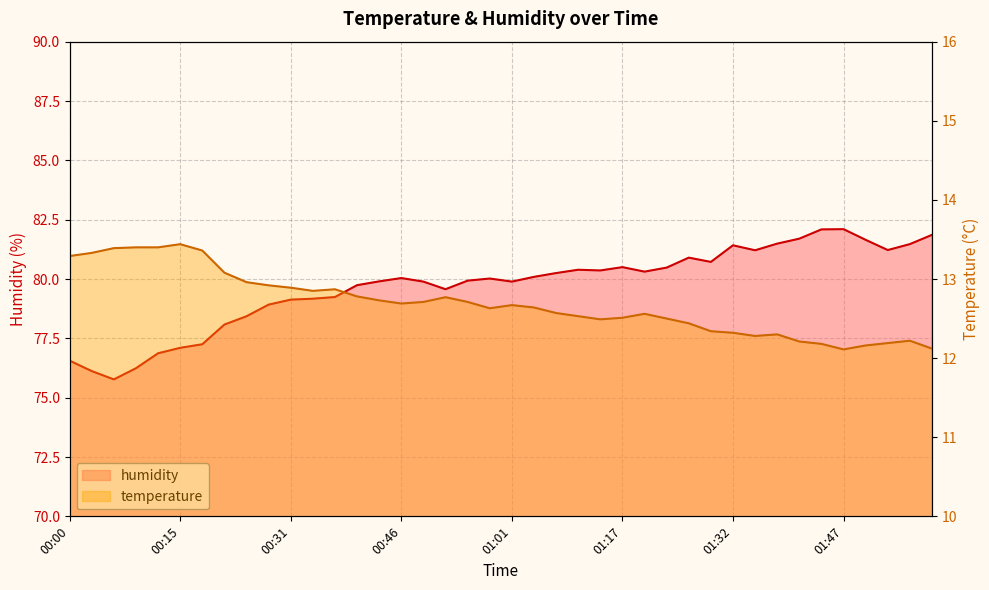

Is it true that temperature equals 12.7 at 00:46?

True